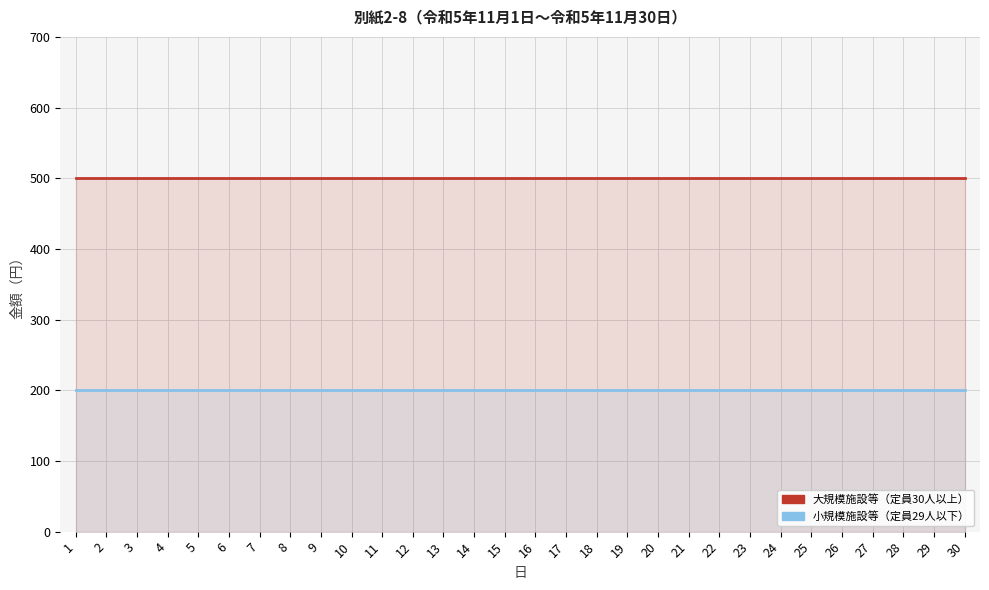

Which series has the widest spread of values?

大規模施設等（定員30人以上）